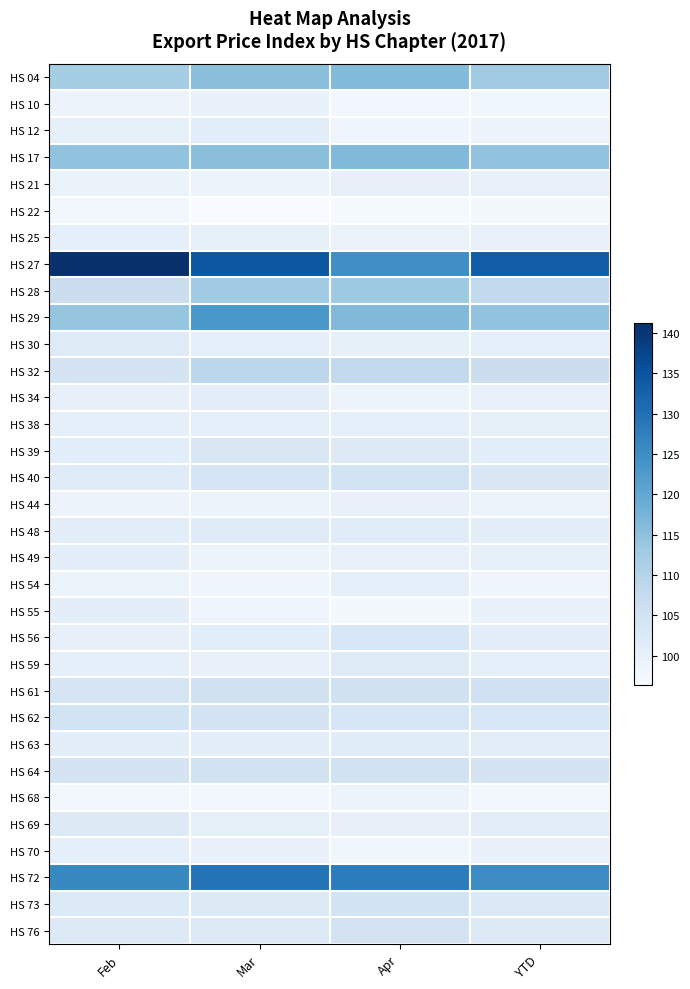

Which series has the widest spread of values?

HS 27